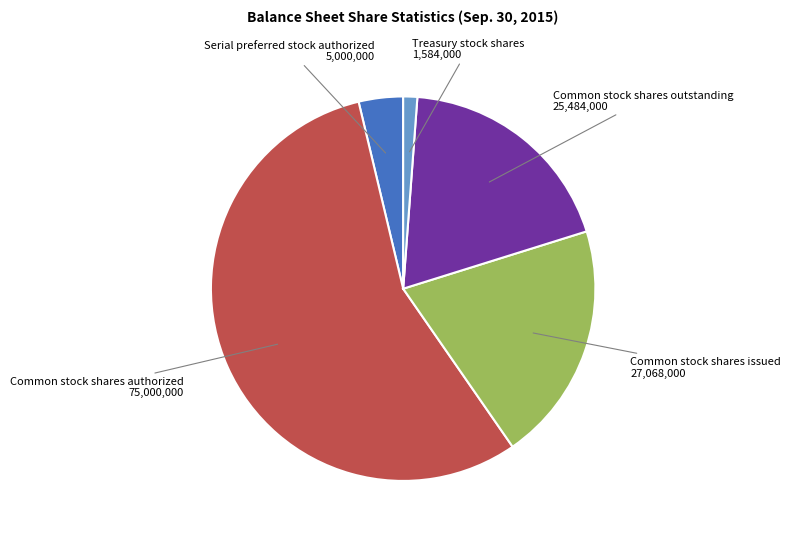

Is there a majority slice in this chart?

Yes